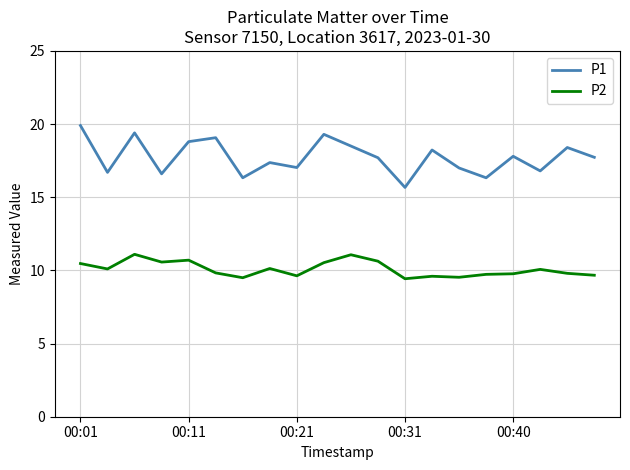

What is the difference between the maximum and minimum values in the P1 series?

4.2